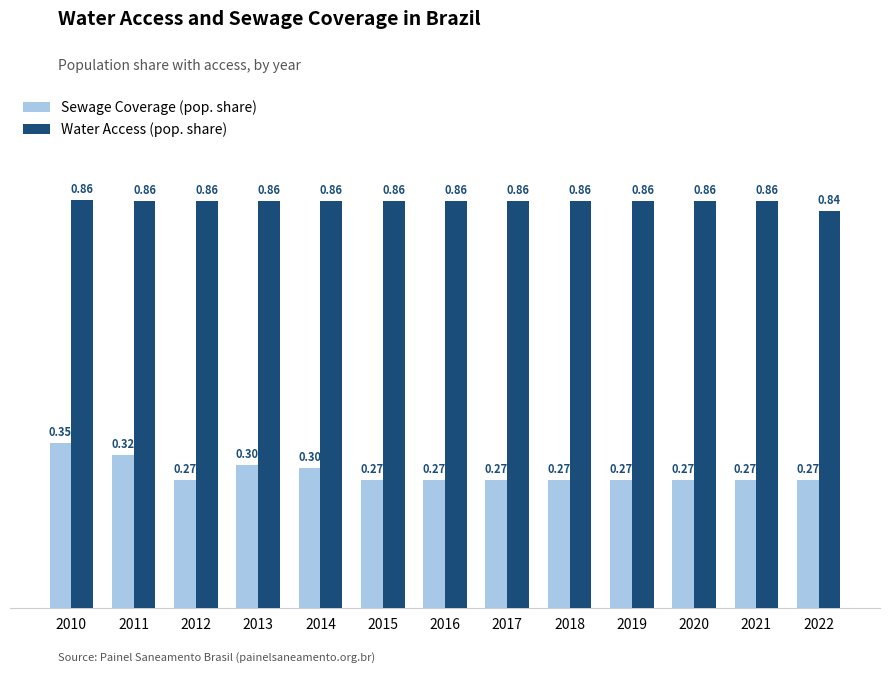

List the series in order of their overall mean, lowest first.

Sewage Coverage (pop. share), Water Access (pop. share)